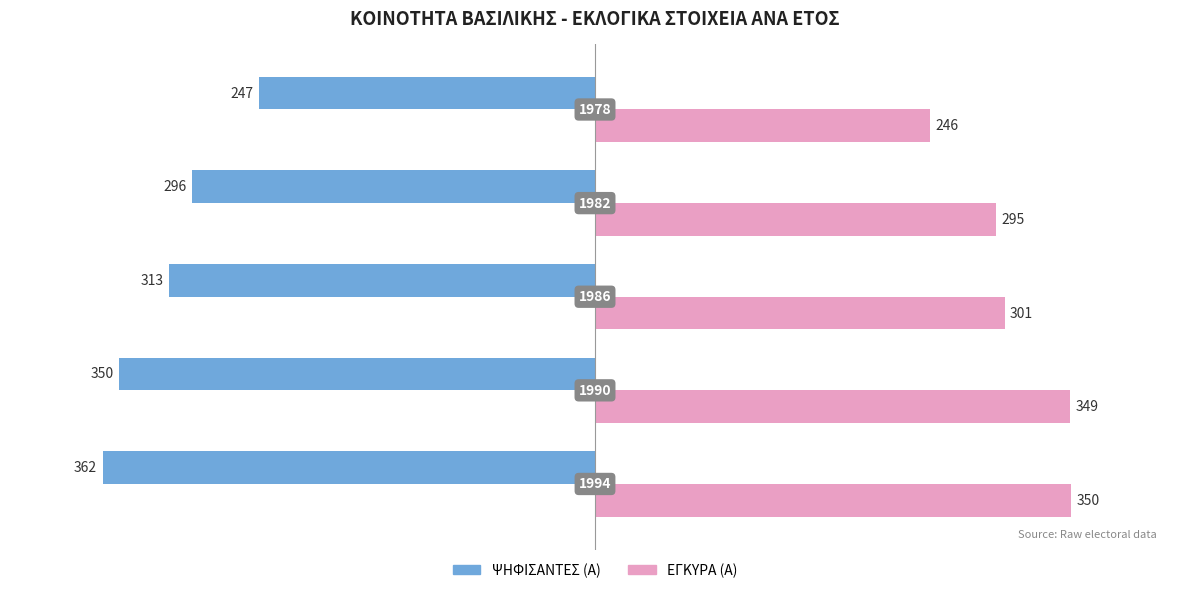

Which series has the largest range (max minus min)?

ΨΗΦΙΣΑΝΤΕΣ (Α)